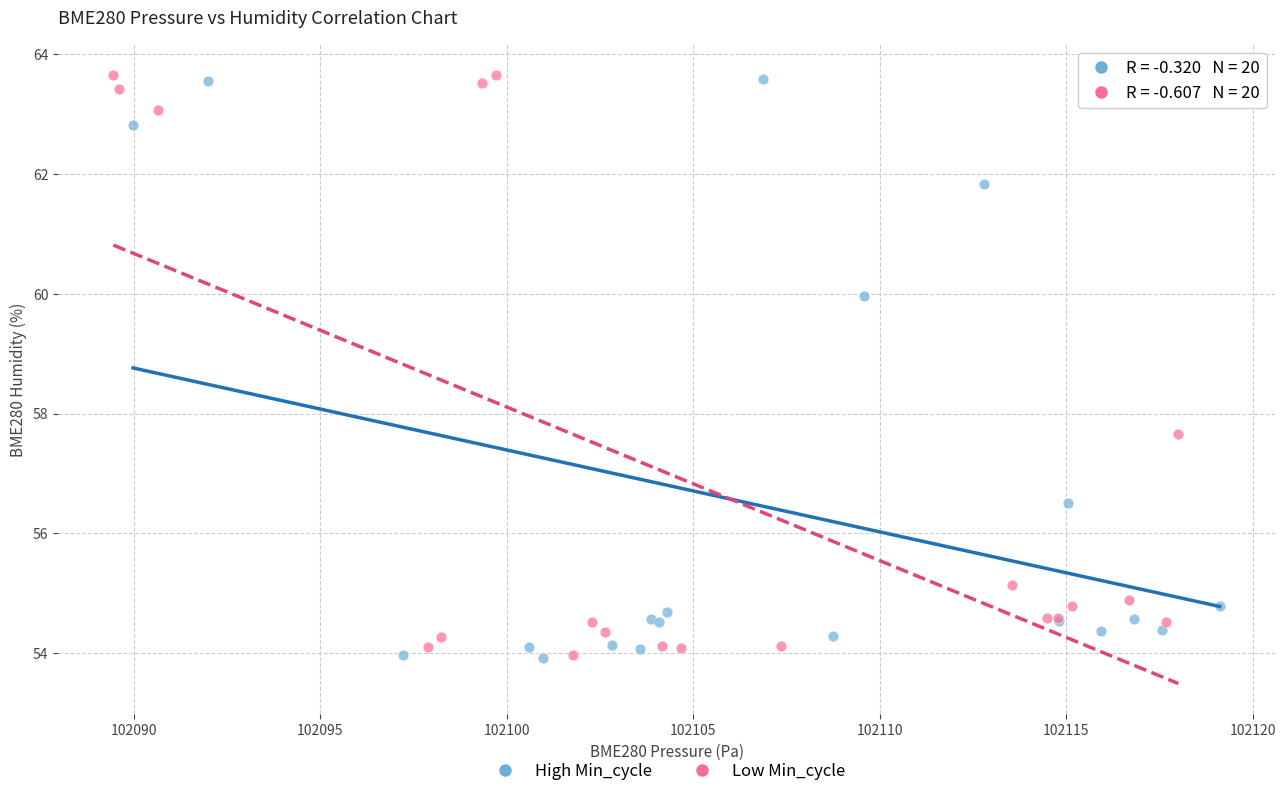

What are all the series names shown in the legend?

High Min_cycle, Low Min_cycle